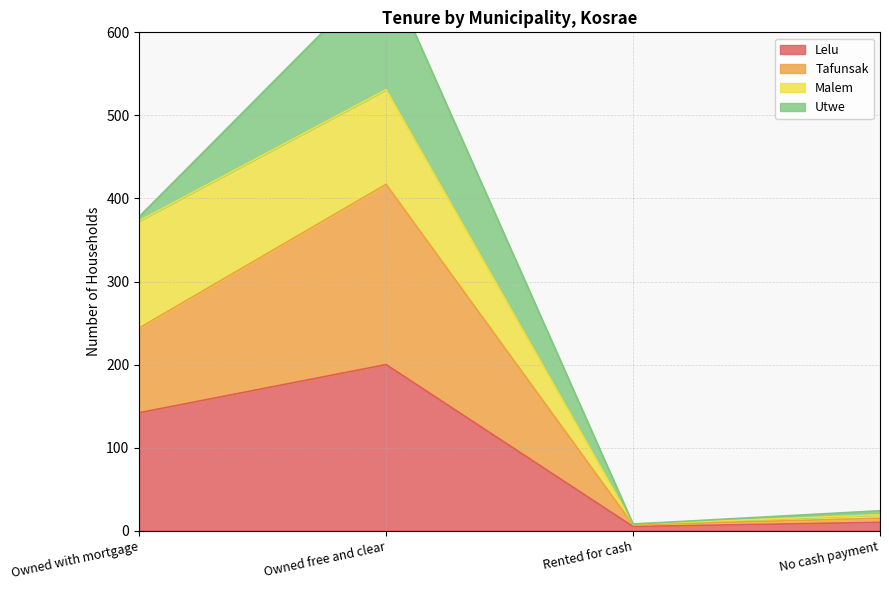

Where is Lelu nearest to the value 102?

Owned with mortgage